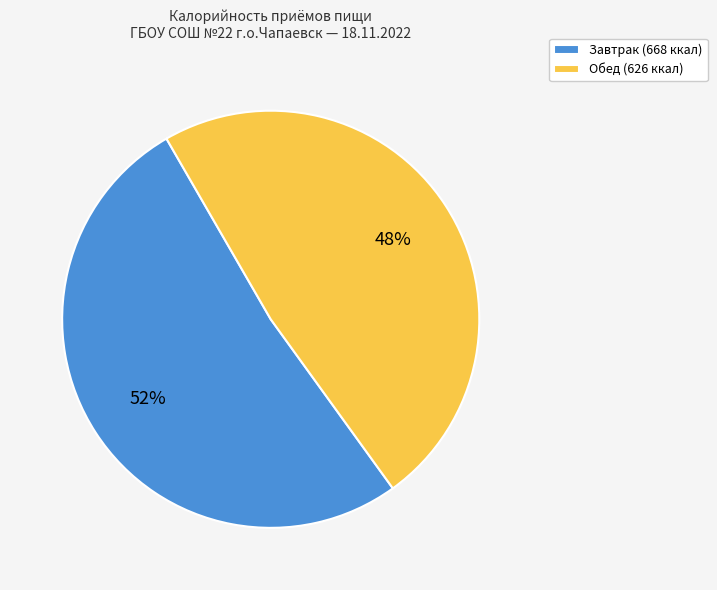

Which category has the biggest portion of the pie?

Завтрак